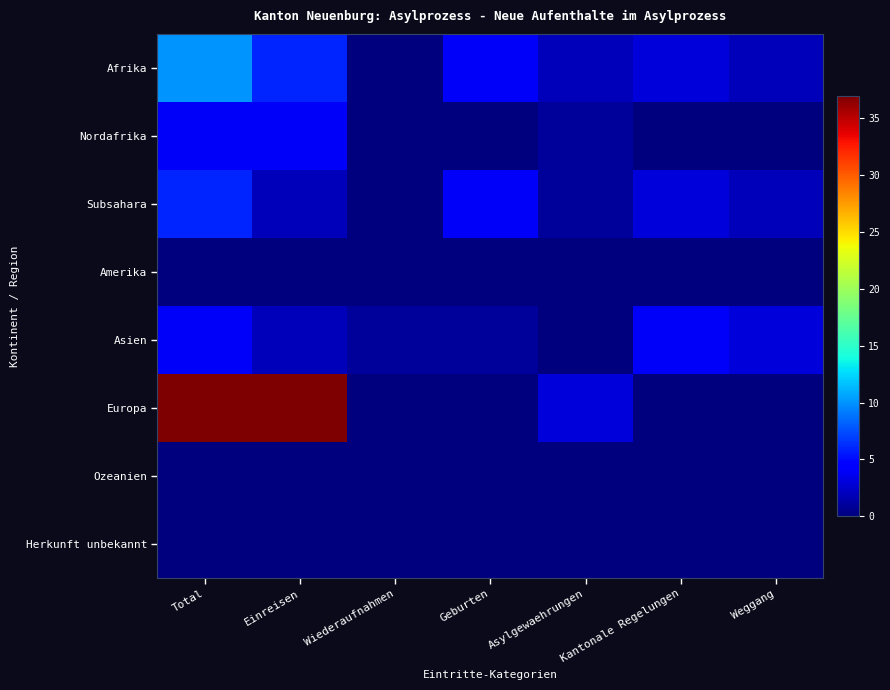

What is the total value across all series at Wiederaufnahmen?

1